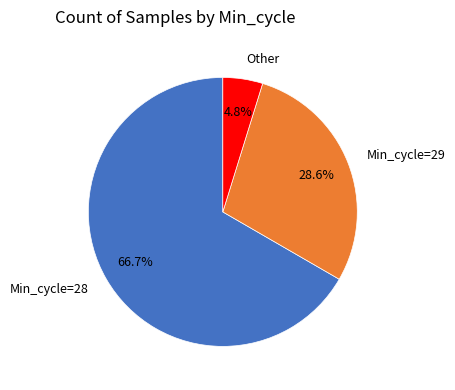

What percentage do Min_cycle=28 and Other together represent?

71.4%